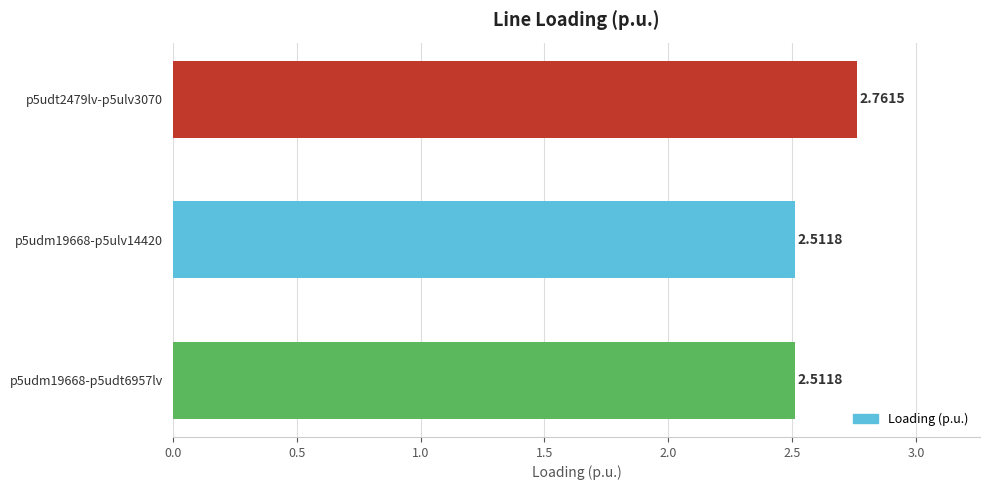

What is the average value?

2.6